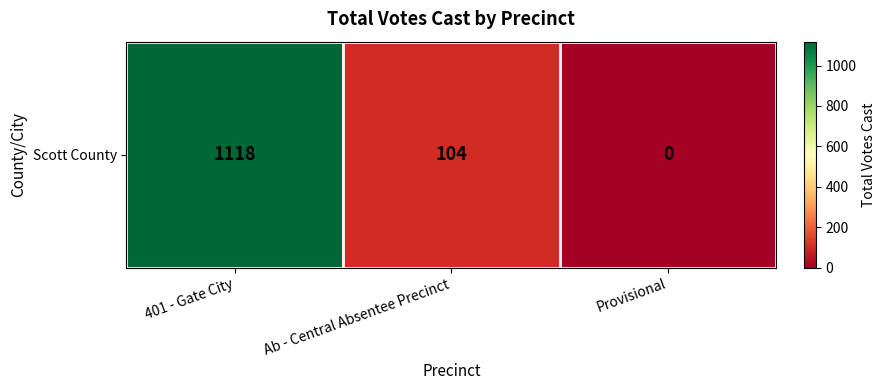

What value does the data have at Ab - Central Absentee Precinct, to the nearest 50?

100